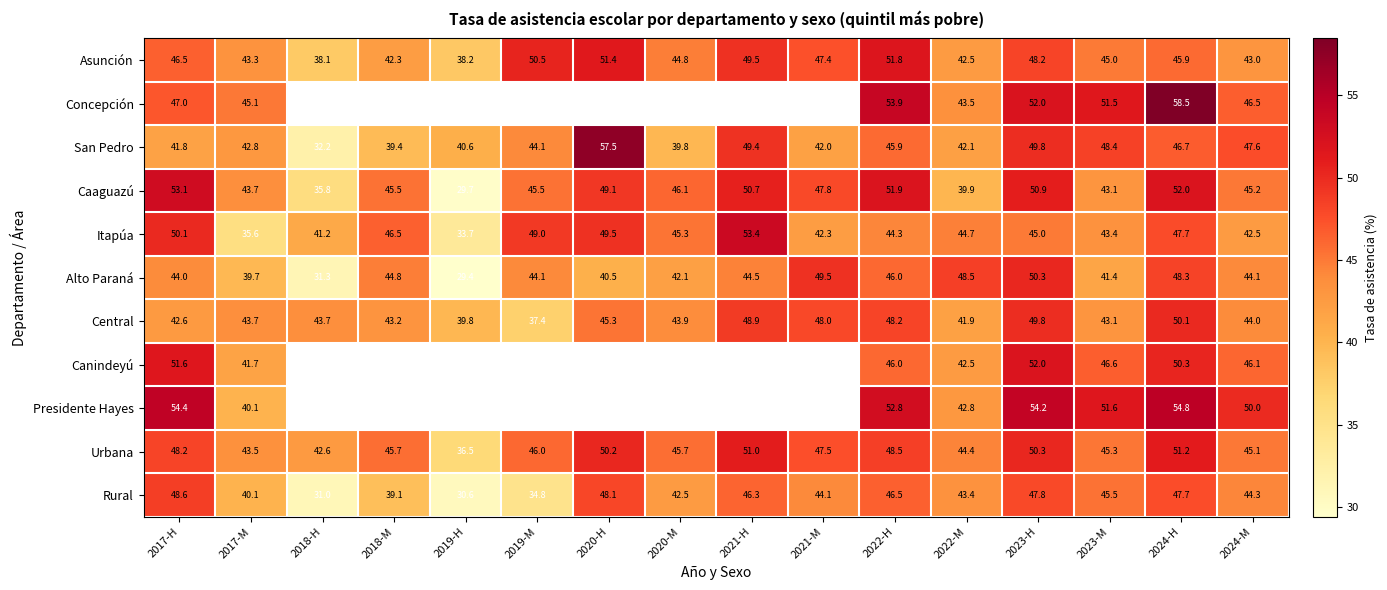

Is it true that Central equals 42.6 at 2017-H?

True